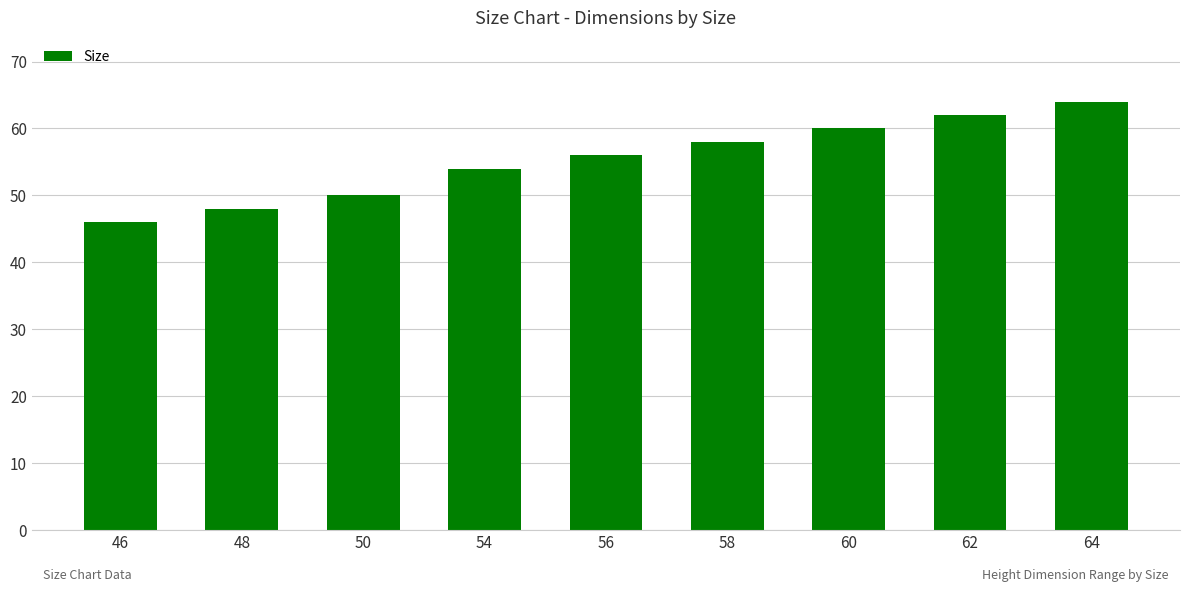

What is the difference between the second highest and minimum values?

16